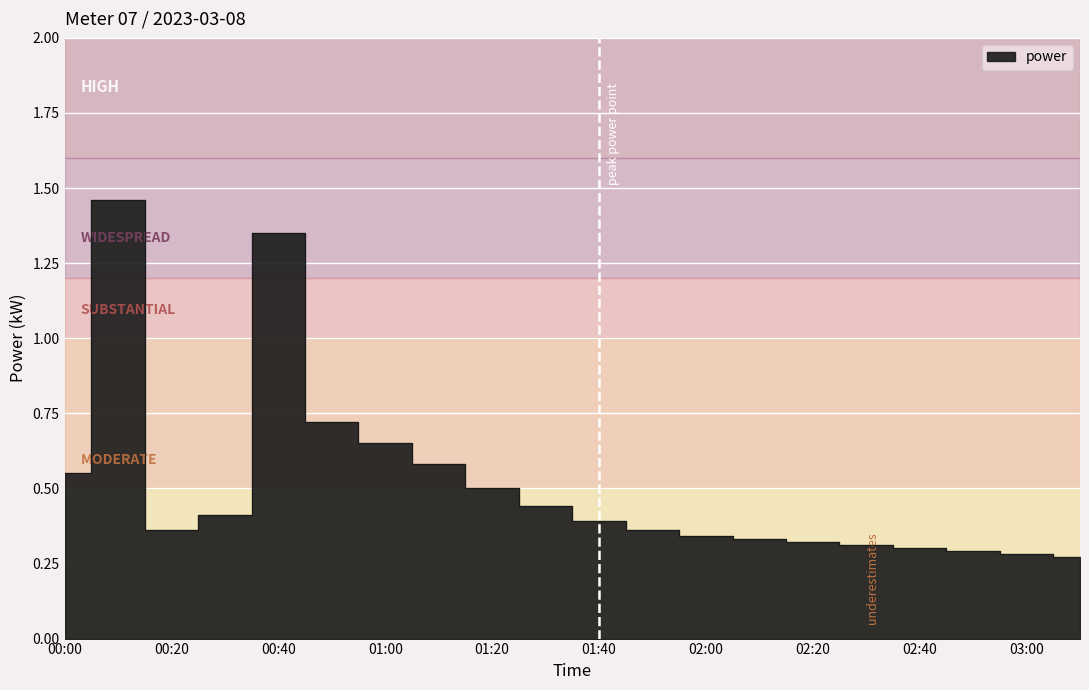

What is the sum of all values?

10.2